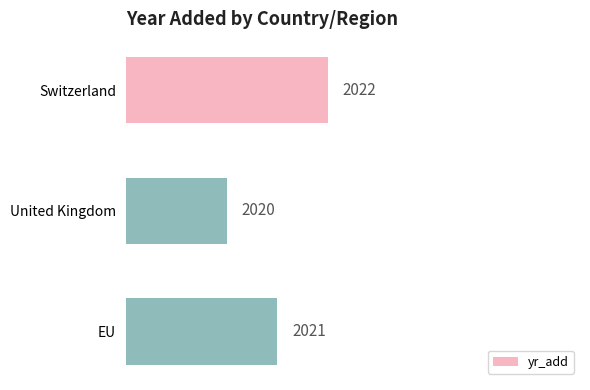

Rank the categories by value from lowest to highest.

United Kingdom, EU, Switzerland